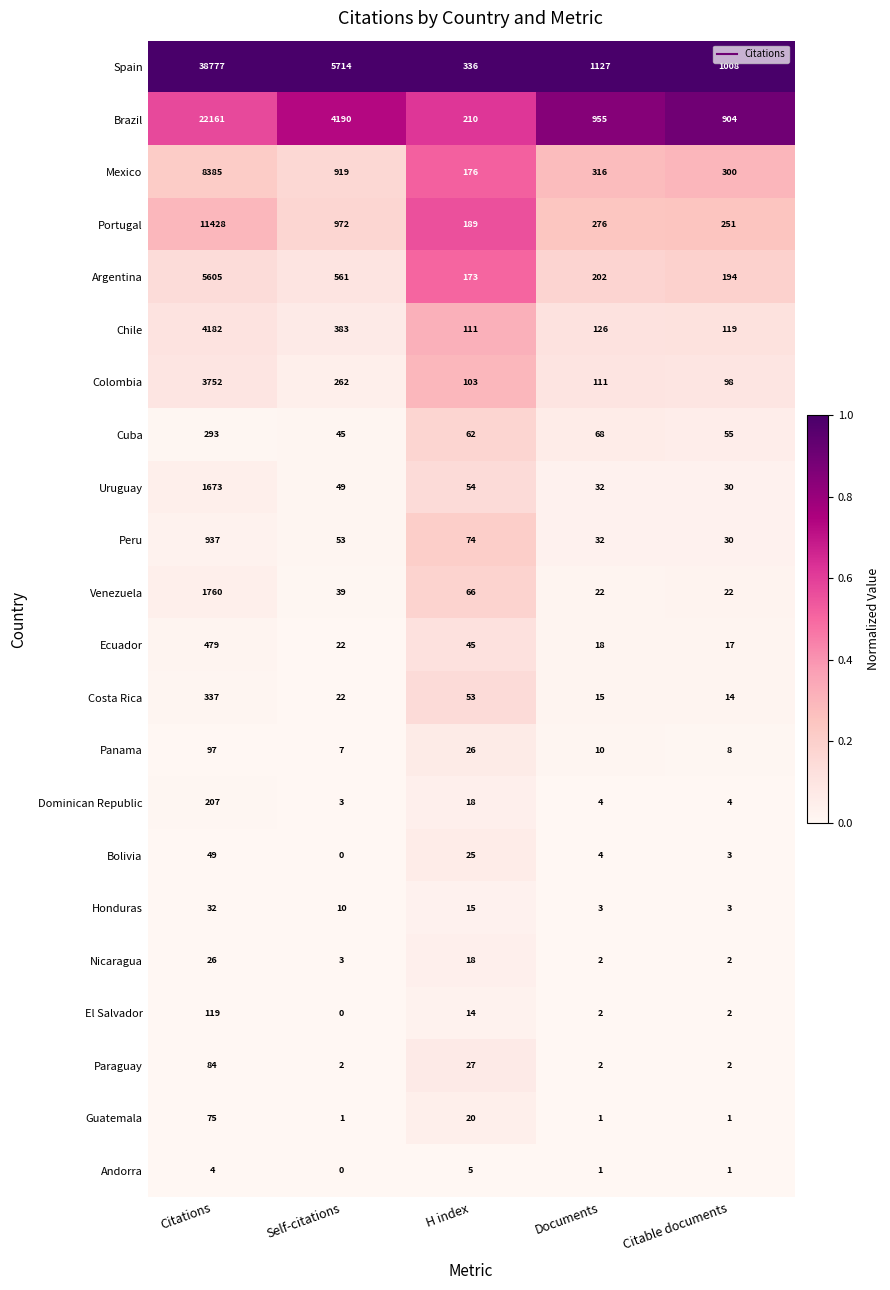

What is the sum of all Cuba values?

523